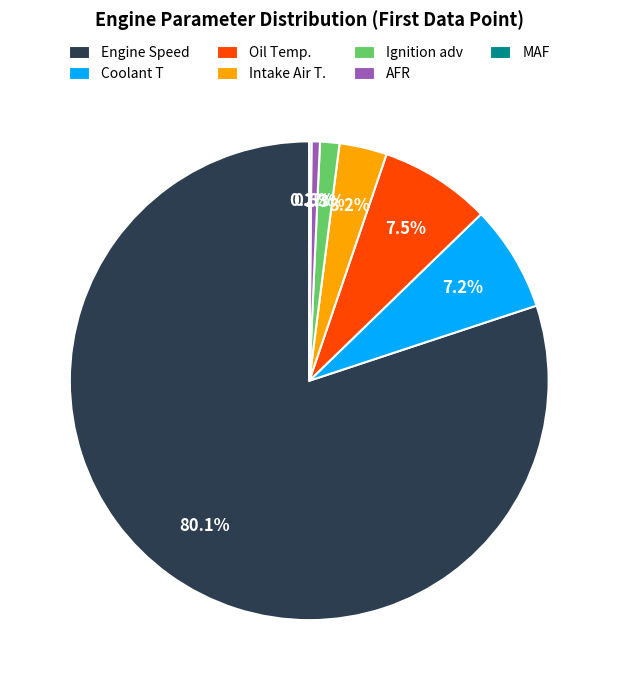

Does Oil Temp. account for over 50% of the chart?

No